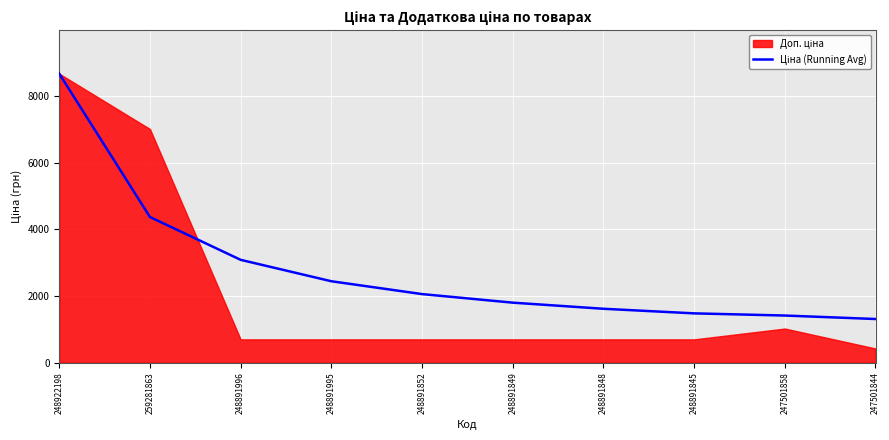

What is the difference between the maximum and minimum values?

7359.8